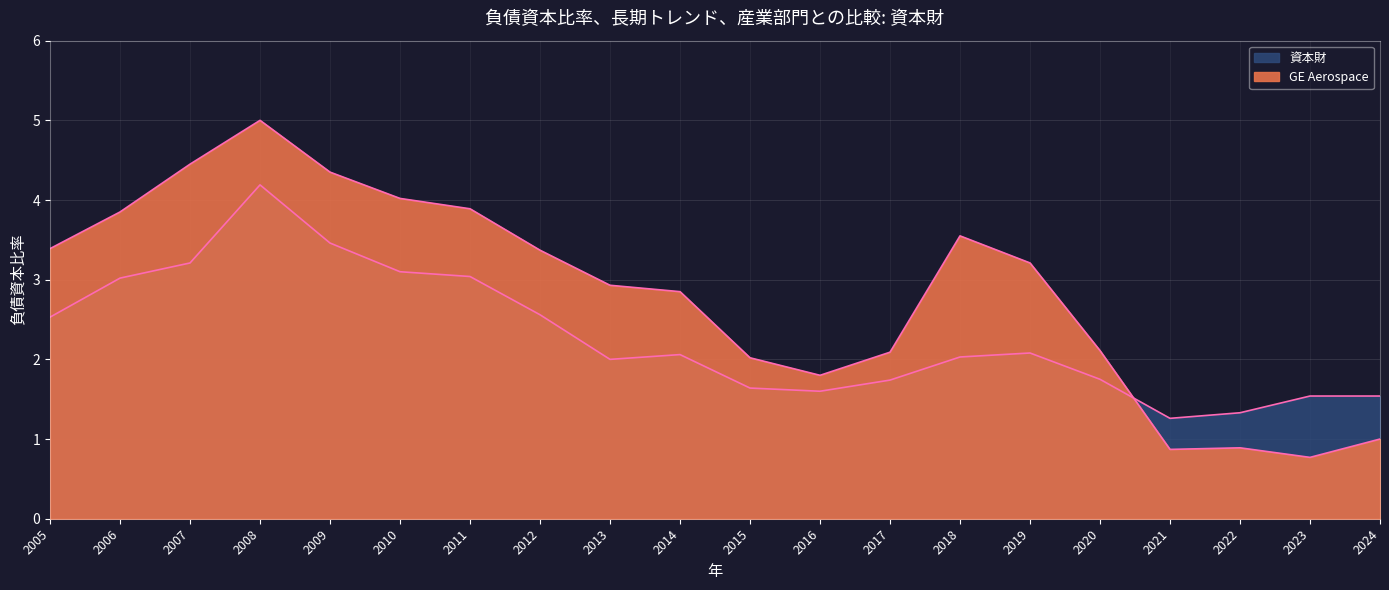

What is the minimum value shown in the chart?

0.8